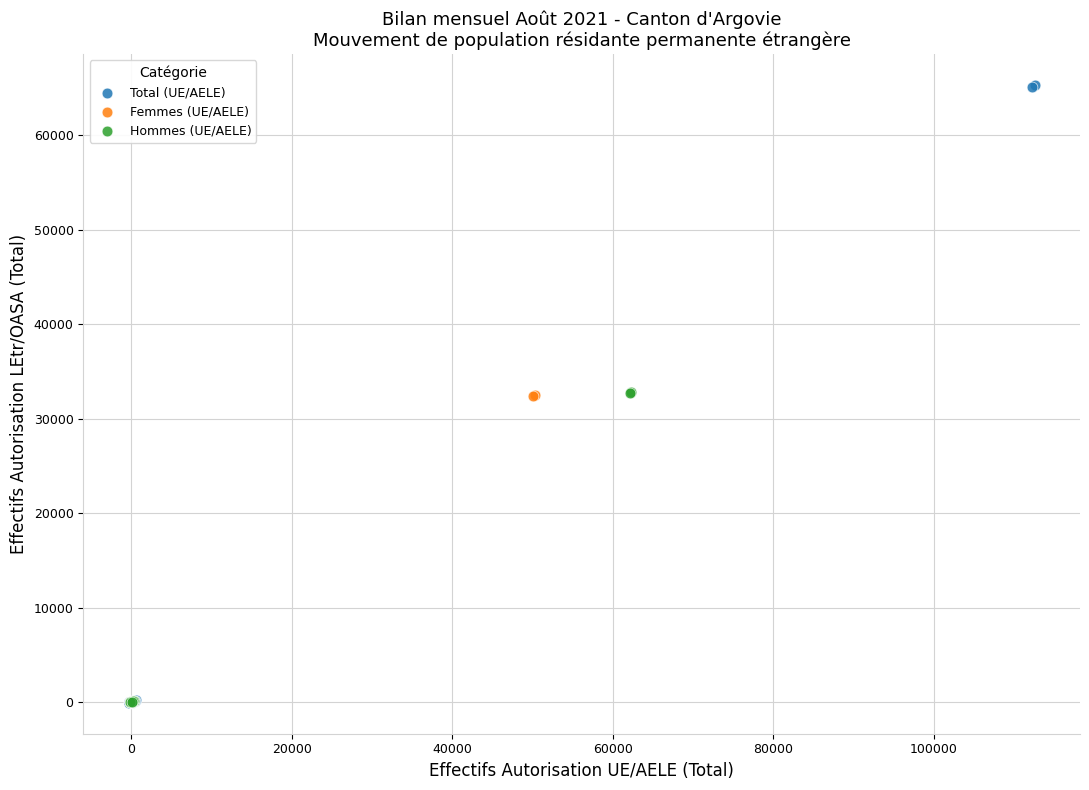

Which series has the largest Y range (max minus min)?

Total (UE/AELE)